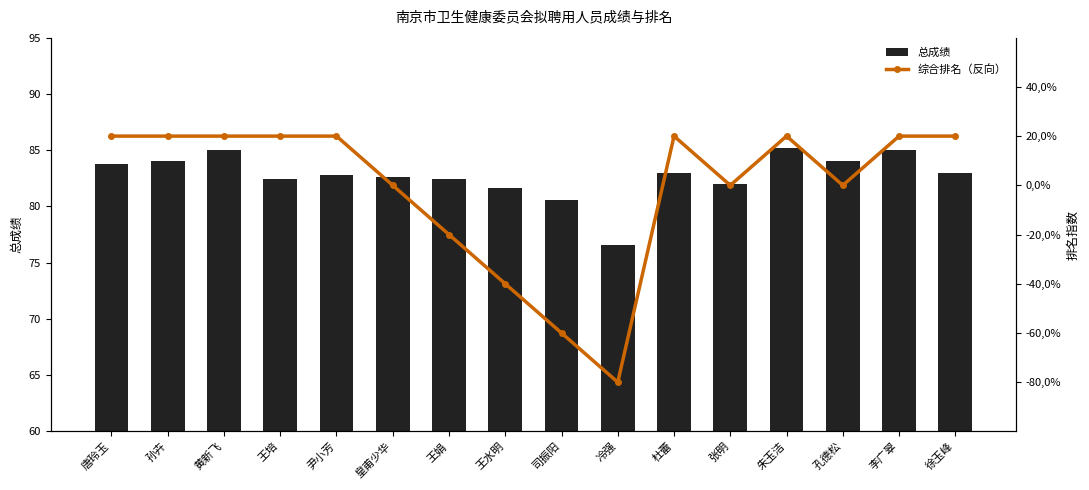

At which label is 总成绩 closest to 80?

司振阳